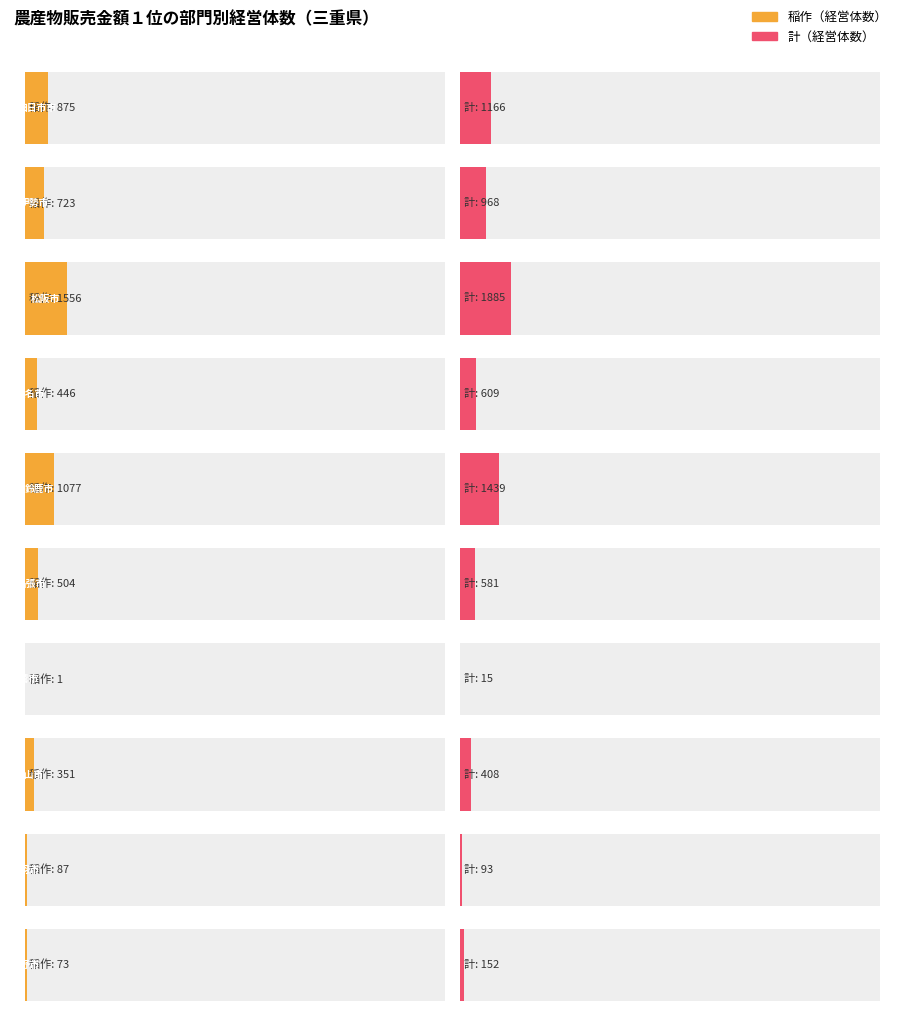

Between 三重県 and 木曽岬町, which series saw the biggest shift?

計